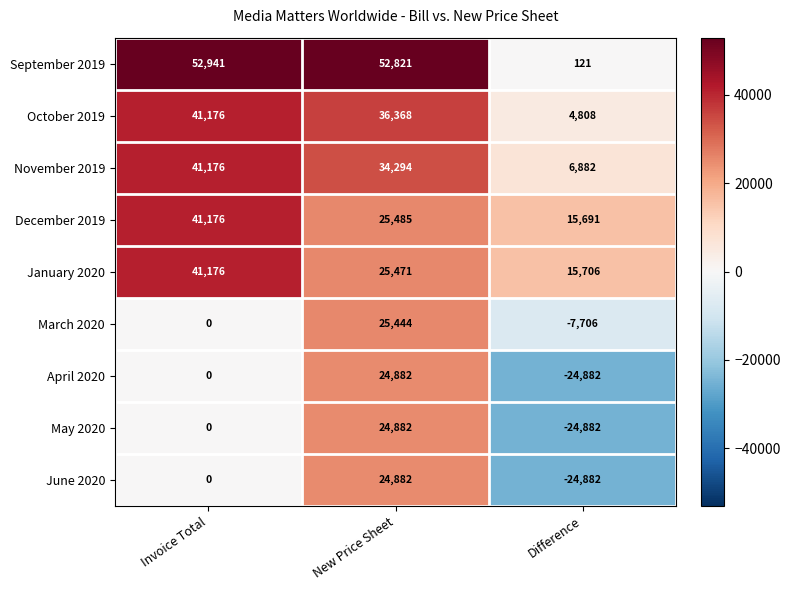

Which label corresponds to the smallest value in the chart?

Difference